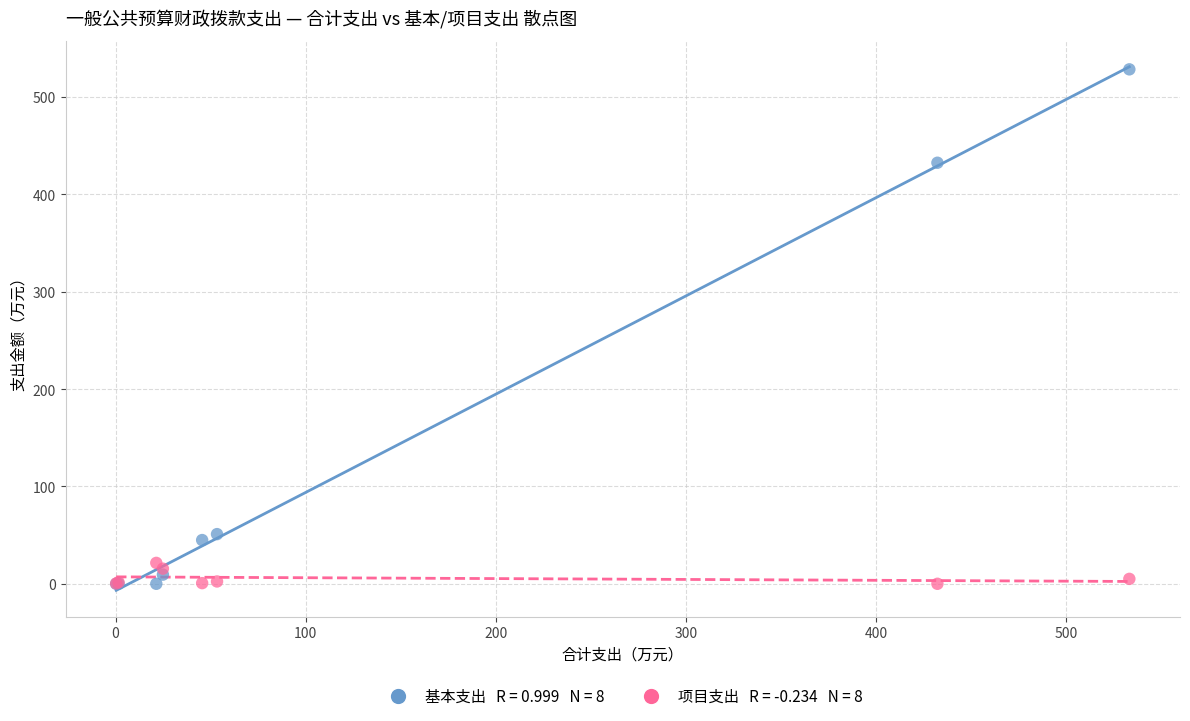

Across all series, what Y value is closest to 264?

432.3